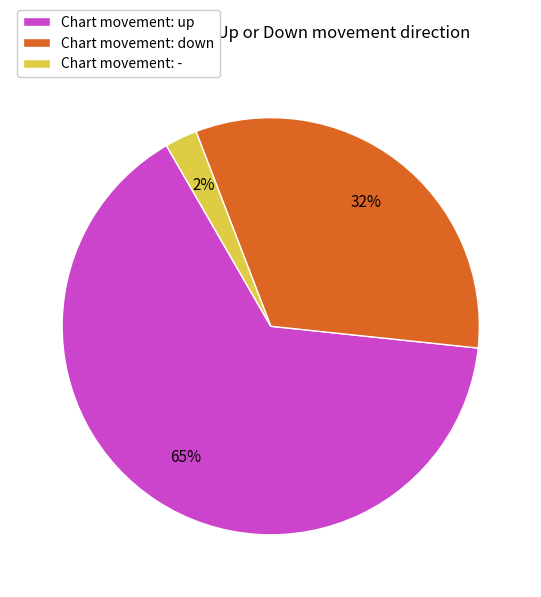

To the nearest percent, what percentage of the pie is Chart movement: -?

2%